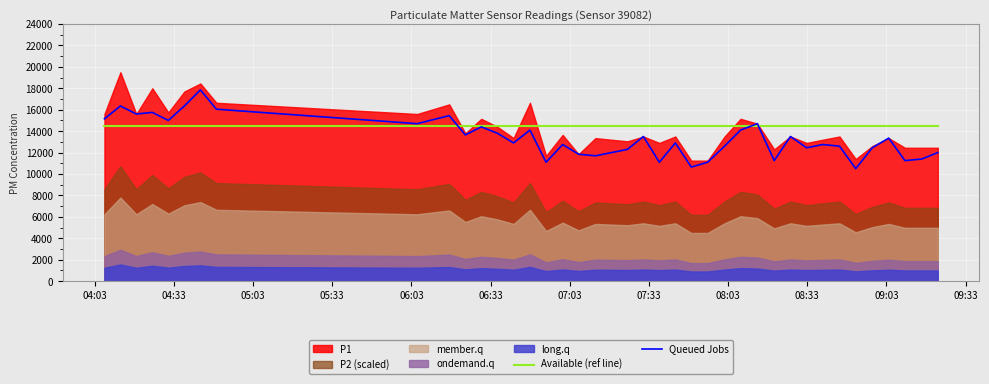

What is the lowest value of the Queued Jobs series?

10500